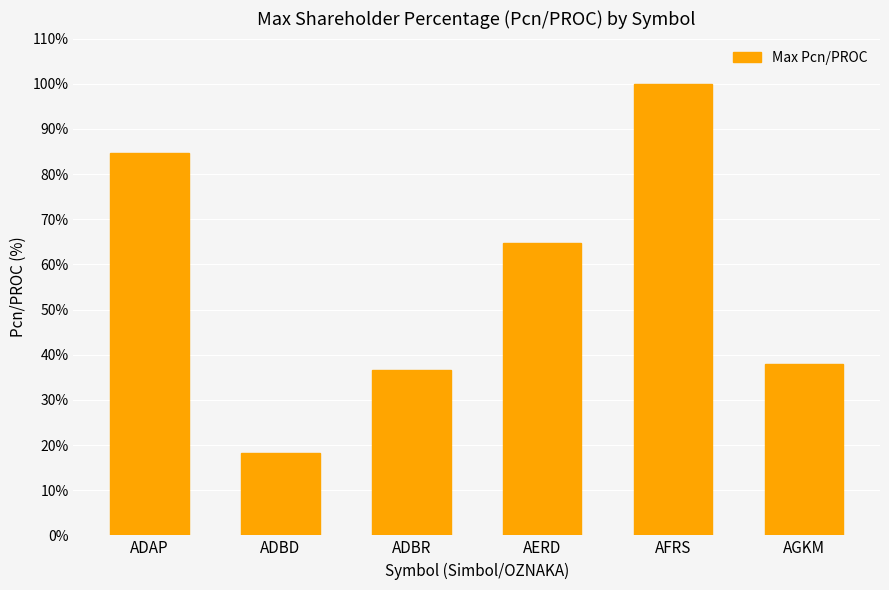

The value at AFRS is 53.6. True or false?

False